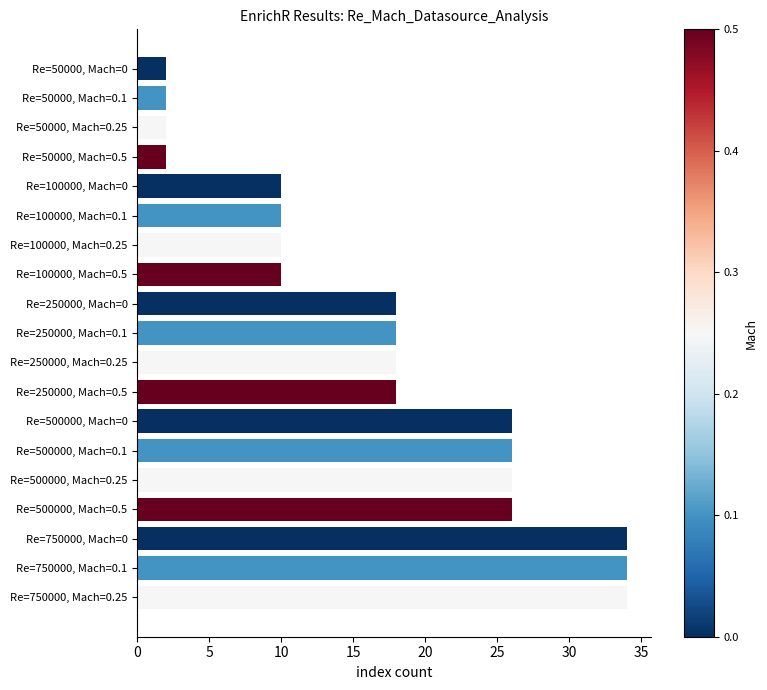

Between Re=250000, Mach=0 and Re=100000, Mach=0, which is larger?

Re=250000, Mach=0